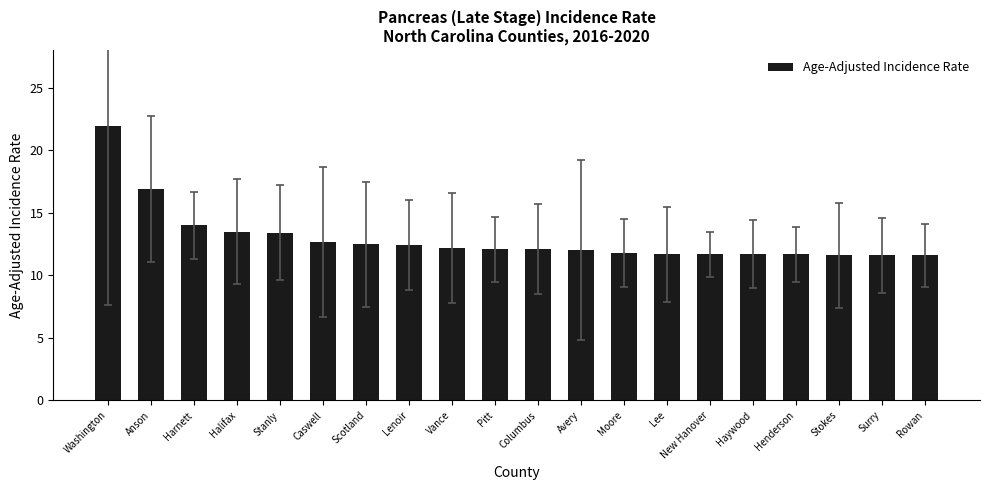

Does the chart contain stacked bars?

No